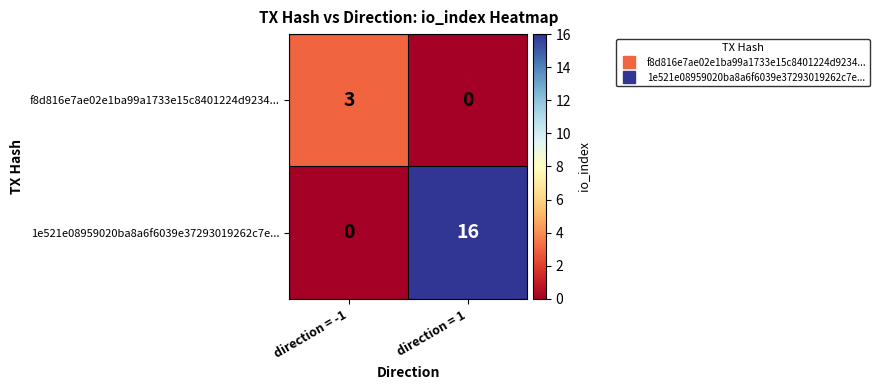

Reading left to right, list all the values displayed in this chart.

f8d816e7ae02e1ba99a1733e15c8401224d9234...: direction = -1=3	direction = 1=0
1e521e08959020ba8a6f6039e37293019262c7e...: direction = -1=0	direction = 1=16